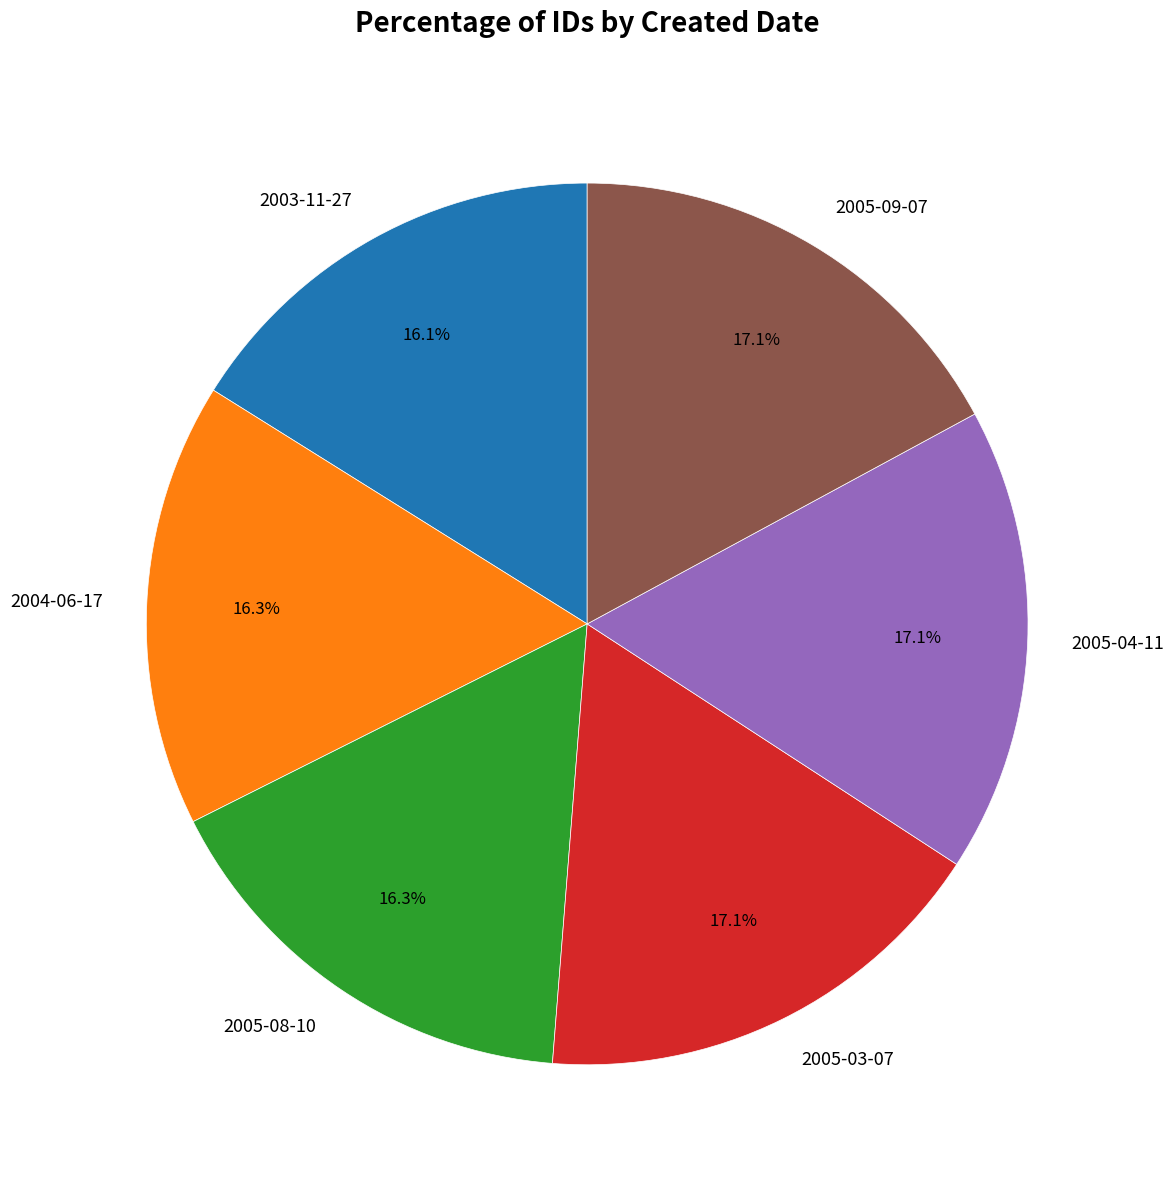

What is the ratio of the value at 2005-08-10 to the value at 2004-06-17?

1.0